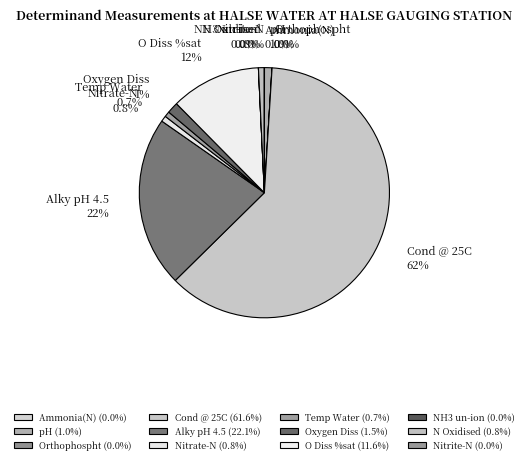

How much of the chart is everything except pH?

99.0%